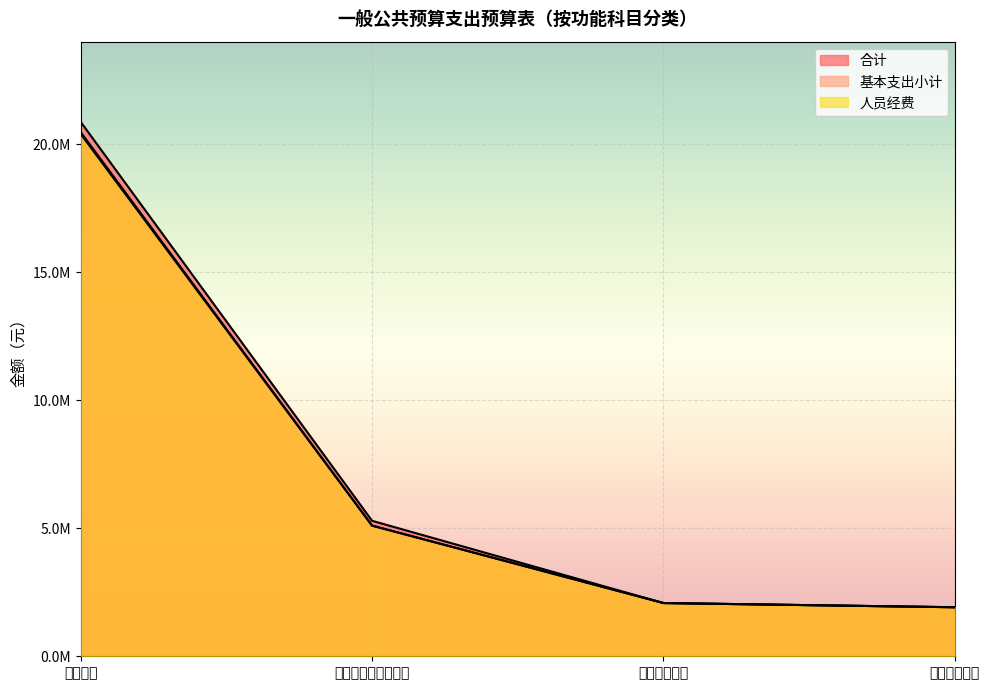

The 合计 series shows 2282871.7 at 社会保障和就业支出. True or false?

False